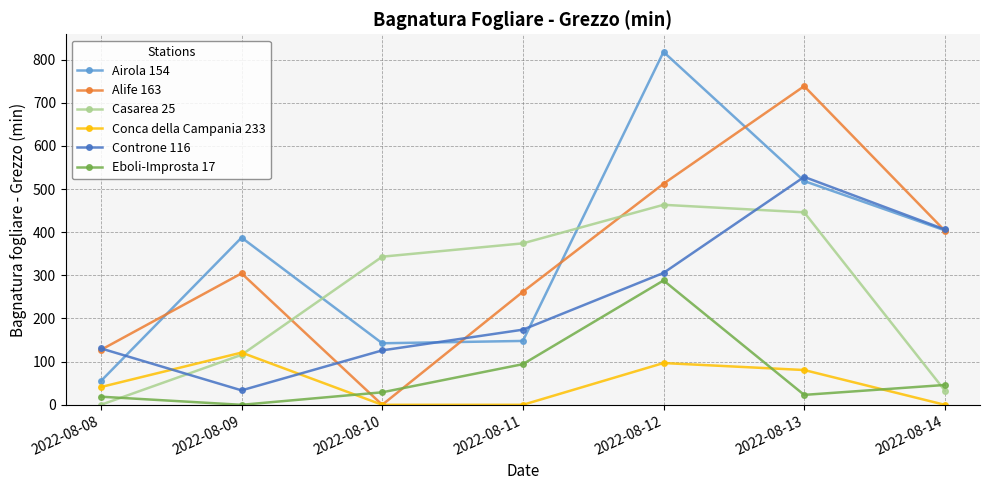

What is the difference between the second highest and minimum values in the Eboli-Improsta 17 series?

94.2